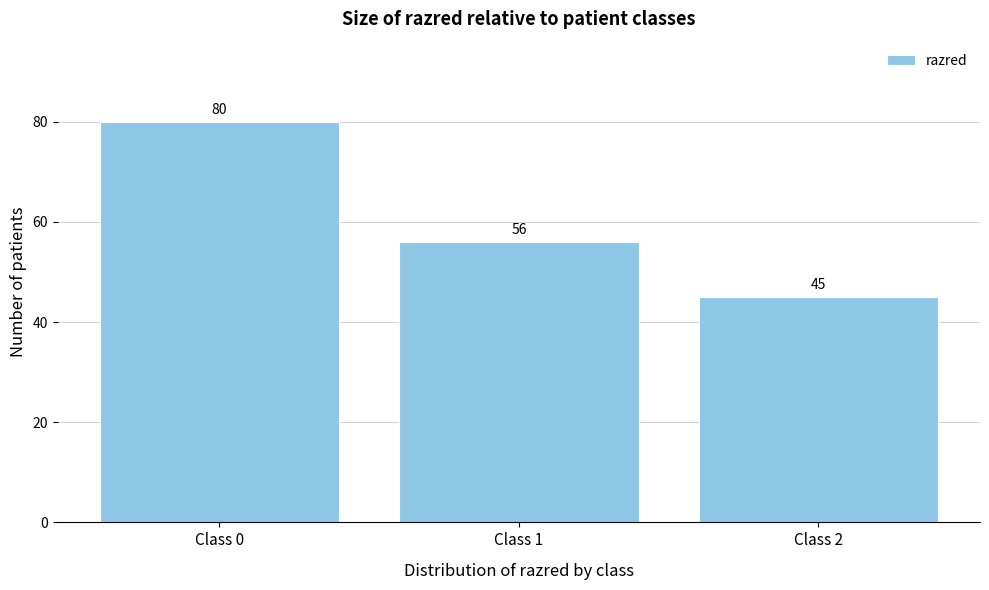

Reading left to right, transcribe all the data shown in this chart.

Class 0=80	Class 1=56	Class 2=45